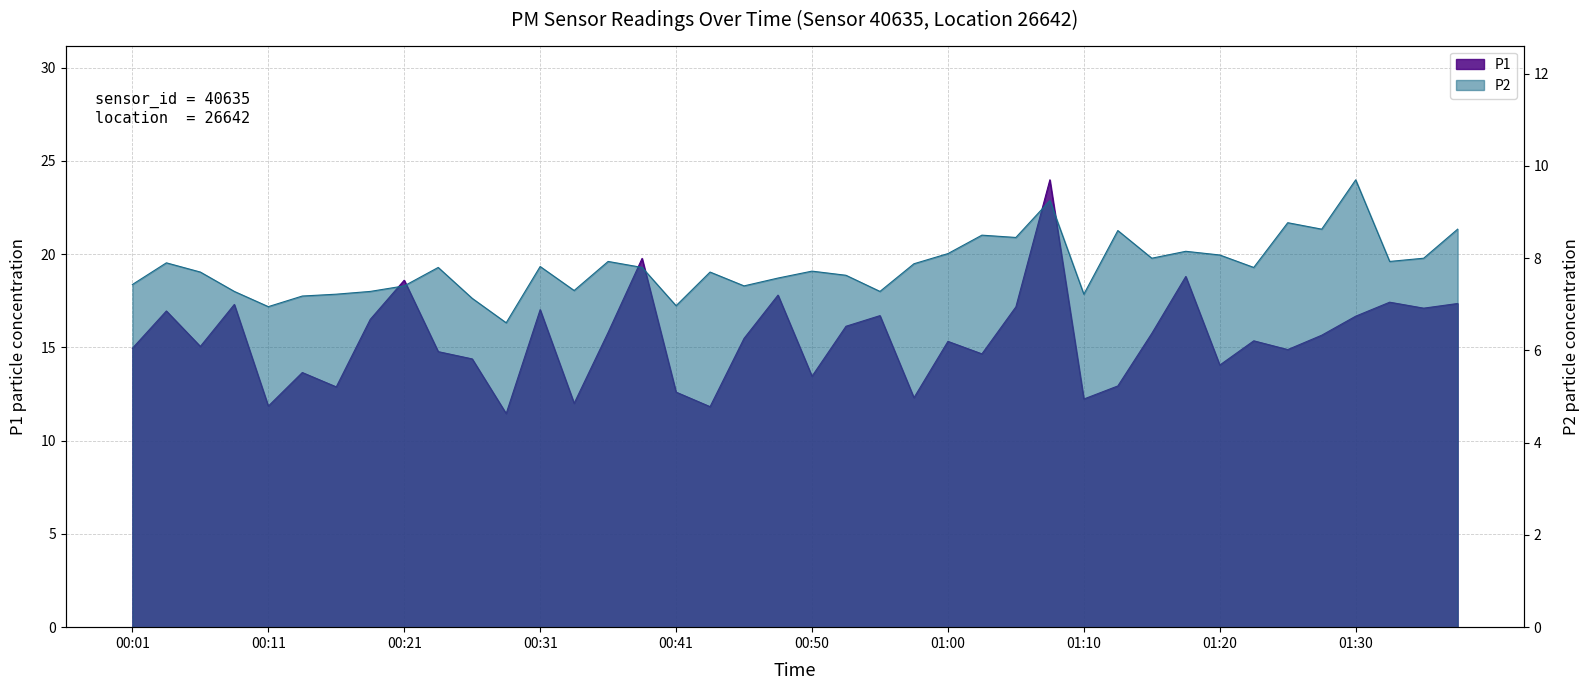

True or false: P1 and P2 intersect in this chart.

False